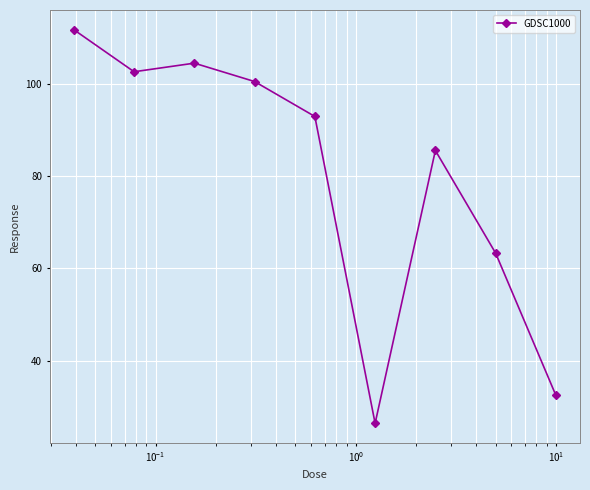

True or false: the data has more than 0 interior local peaks.

True